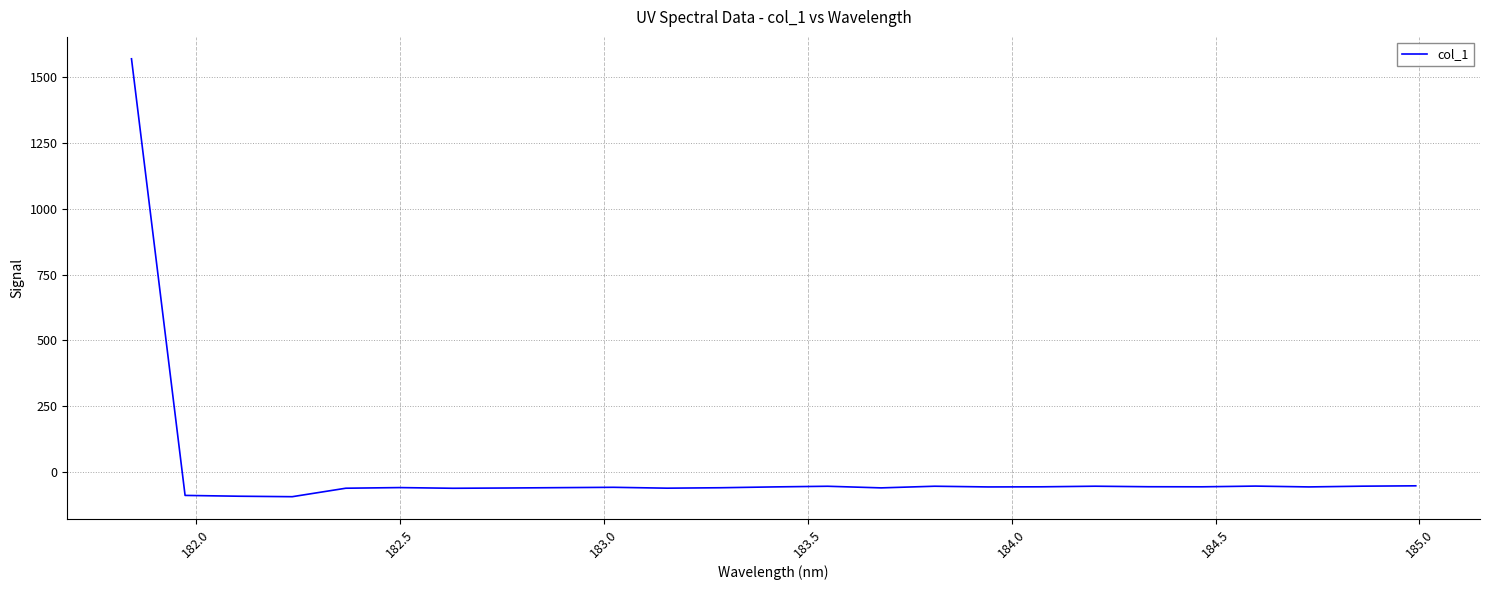

What is the difference between the maximum and minimum values?

1664.7